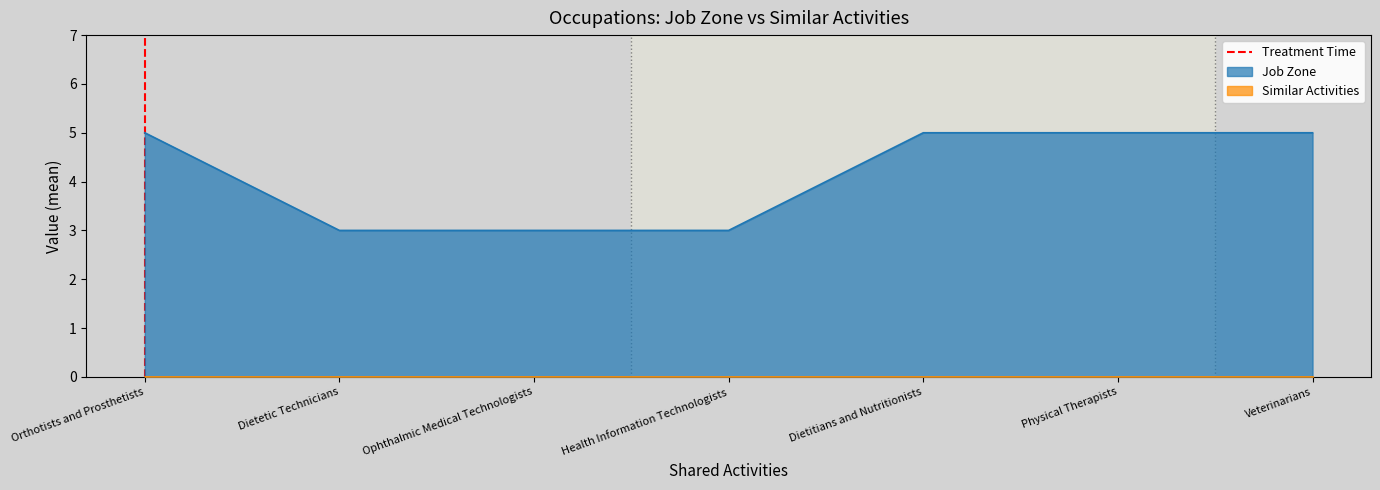

At which label is the value closest to 0?

Orthotists and Prosthetists